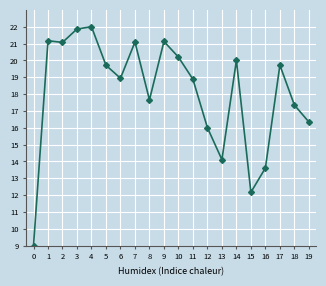

How many data points are less than 19?

10